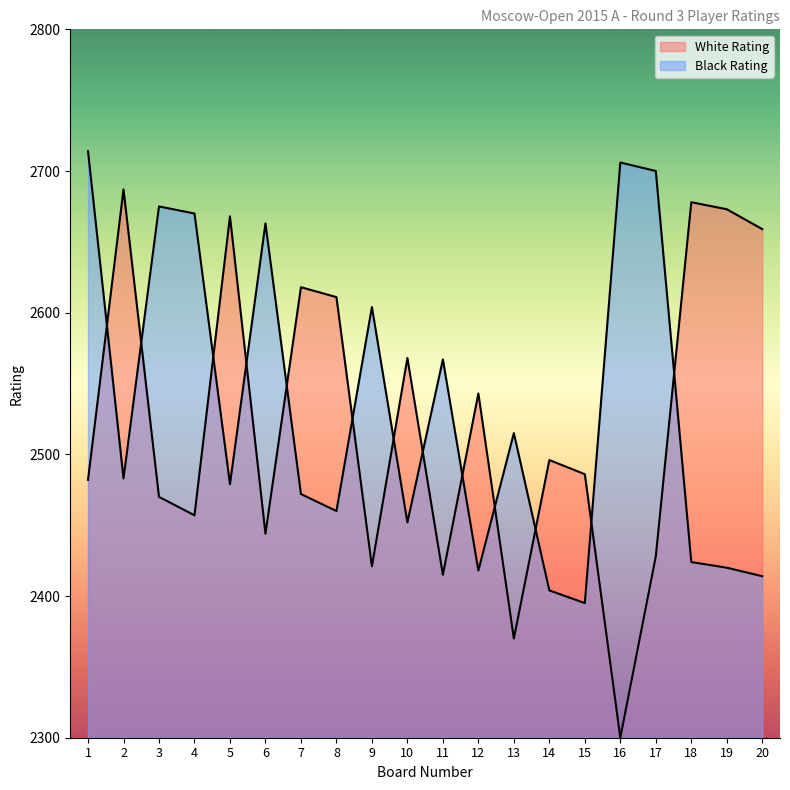

How many data points in White Rating are less than 2496?

10